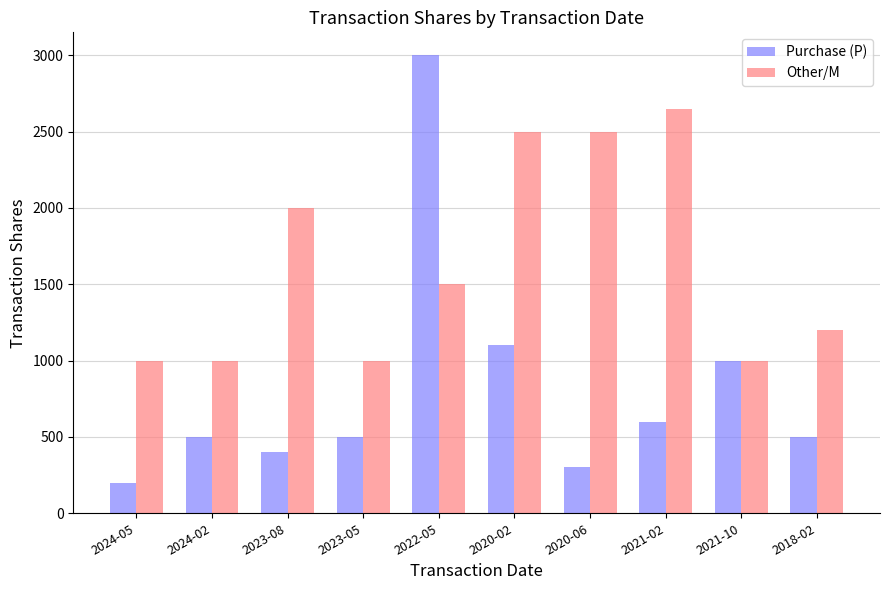

Reading left to right, transcribe all the data shown in this chart.

Purchase (P): 200	500	400	500	3000	1100	300	600	1000	500
Other/M: 1000	1000	2000	1000	1500	2500	2500	2650	1000	1200